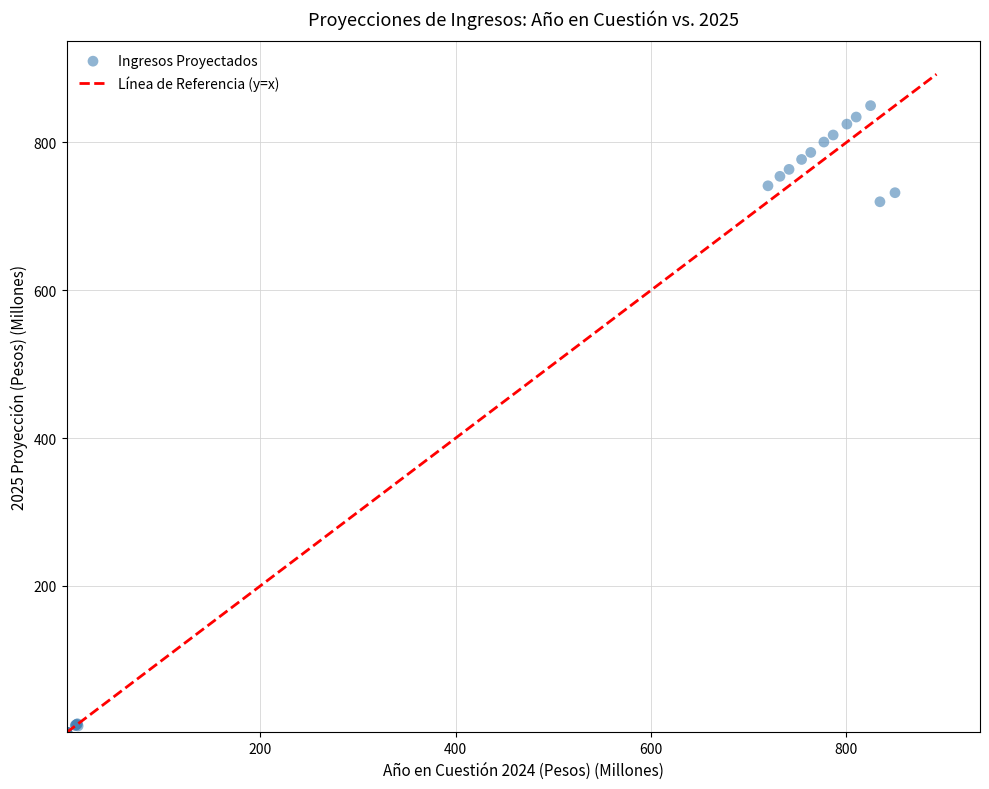

What Y value in the scatter plot is closest to 425?

719.7